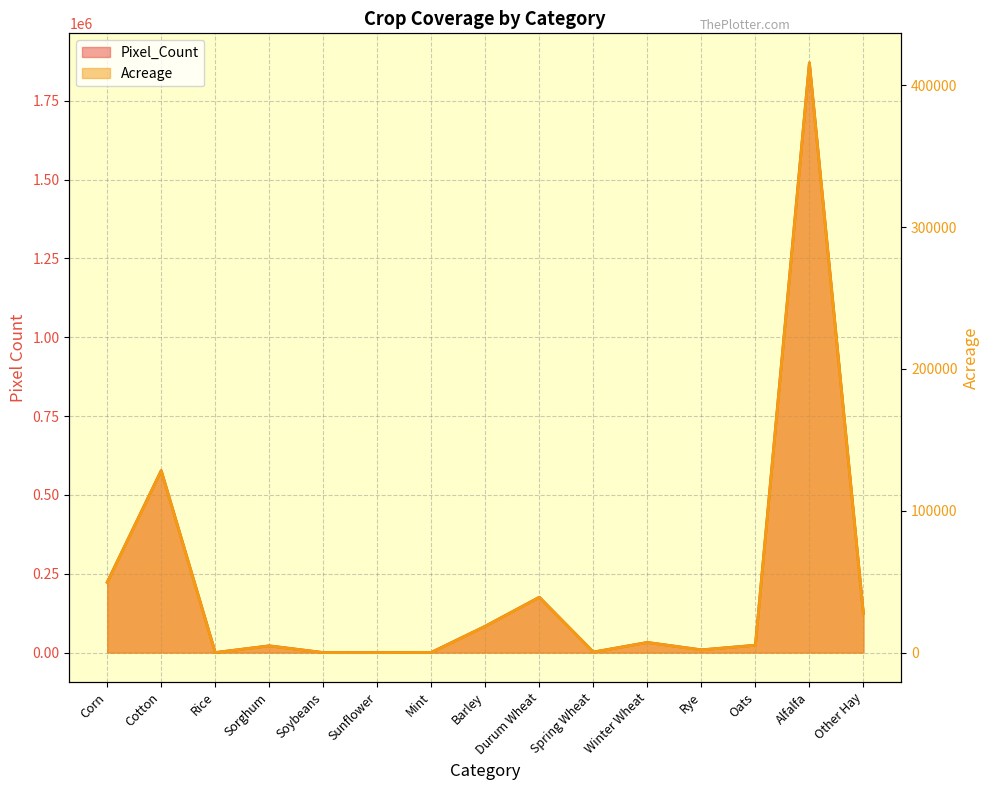

Does the chart have visible grid lines?

Yes